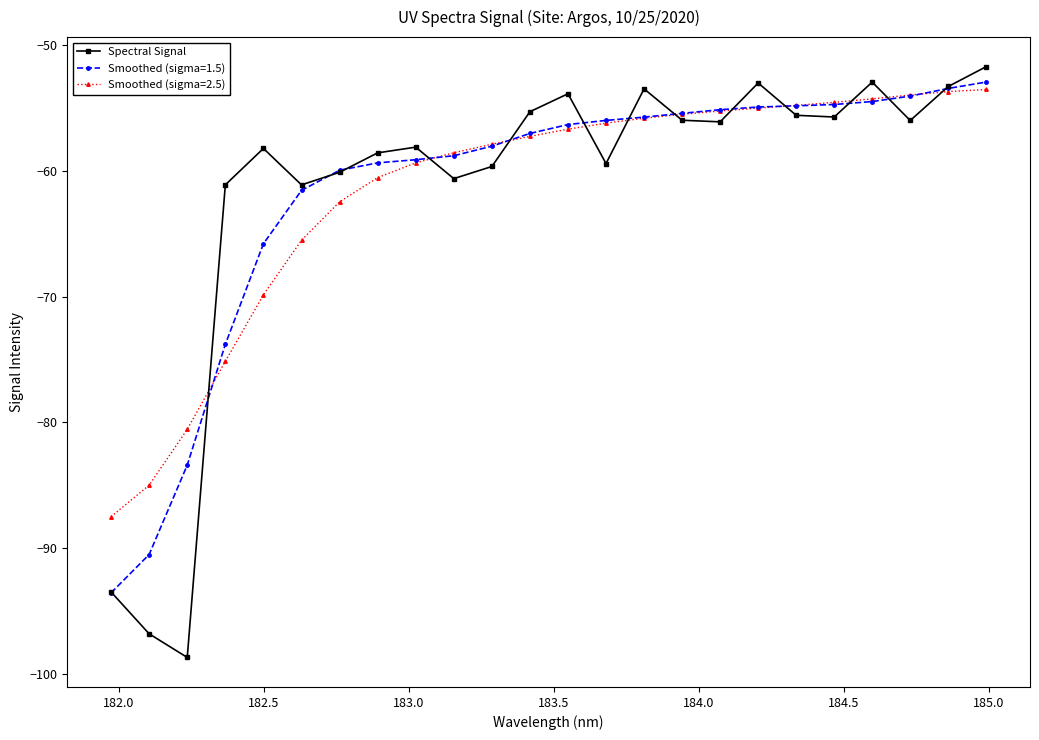

True or false: Spectral Signal has more than 2 interior local peaks.

True